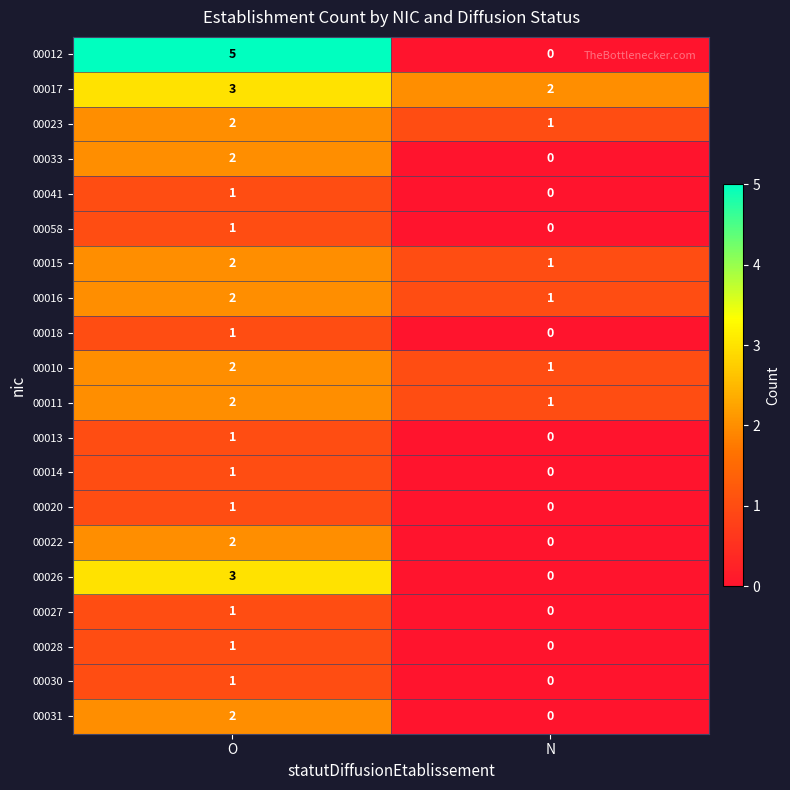

Count the number of data series in this chart.

20